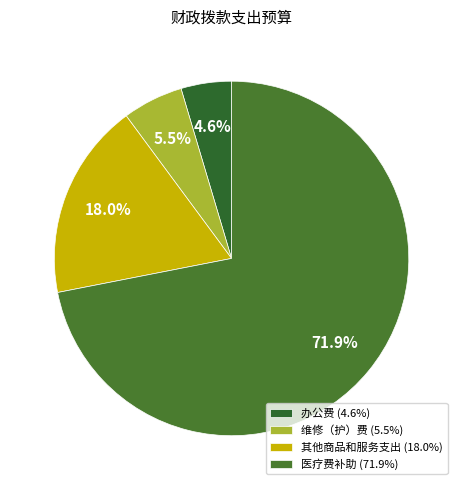

Does 医疗费补助 represent more than half of the total?

Yes